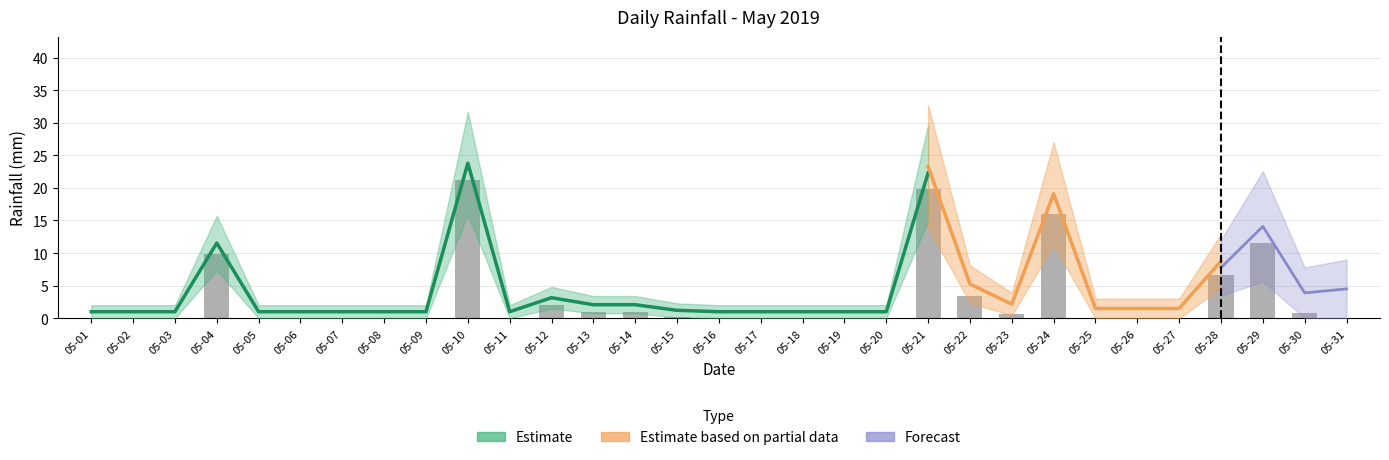

What is the value of the 28th bar from the left?

6.6